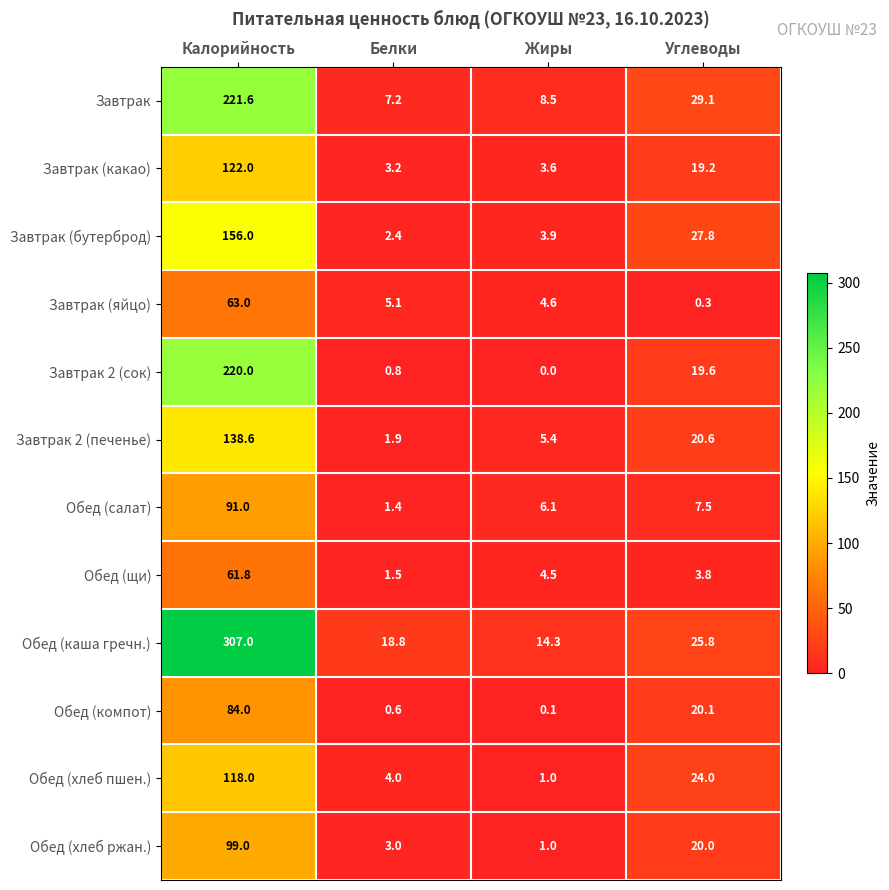

What is the difference between the highest and lowest values at Белки?

18.2